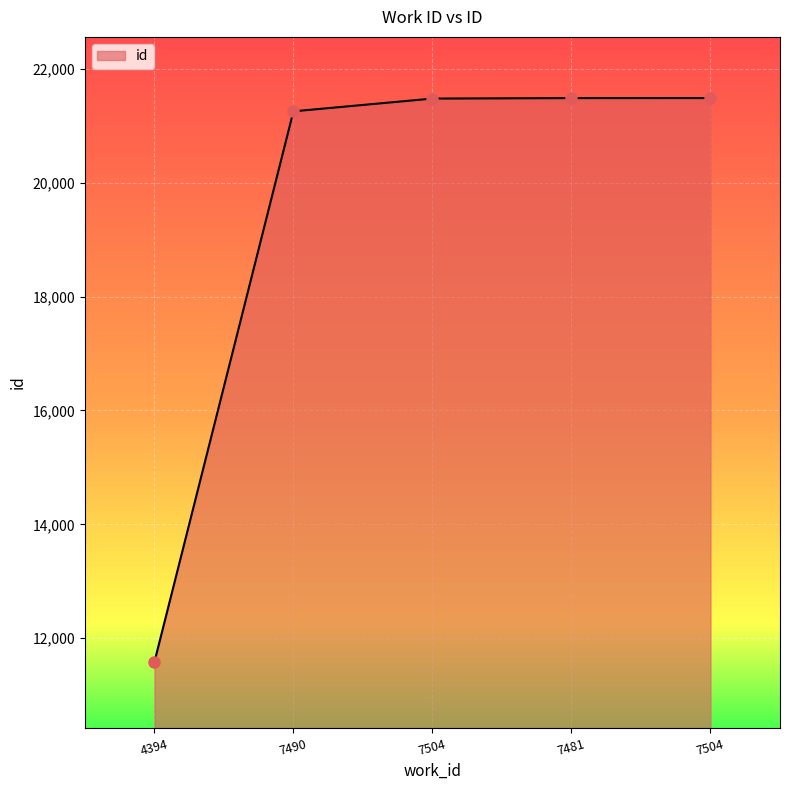

What is the difference between the values at 4394 and 7490?

9672